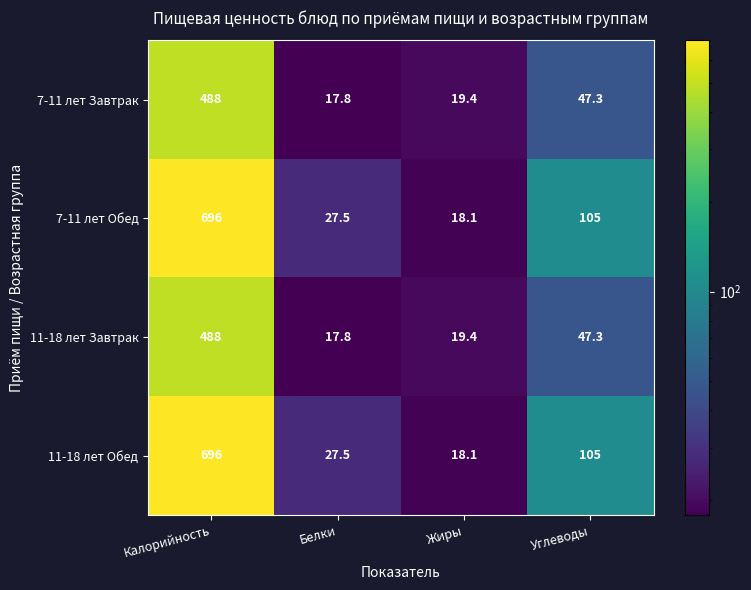

Count the number of categories in the chart.

4